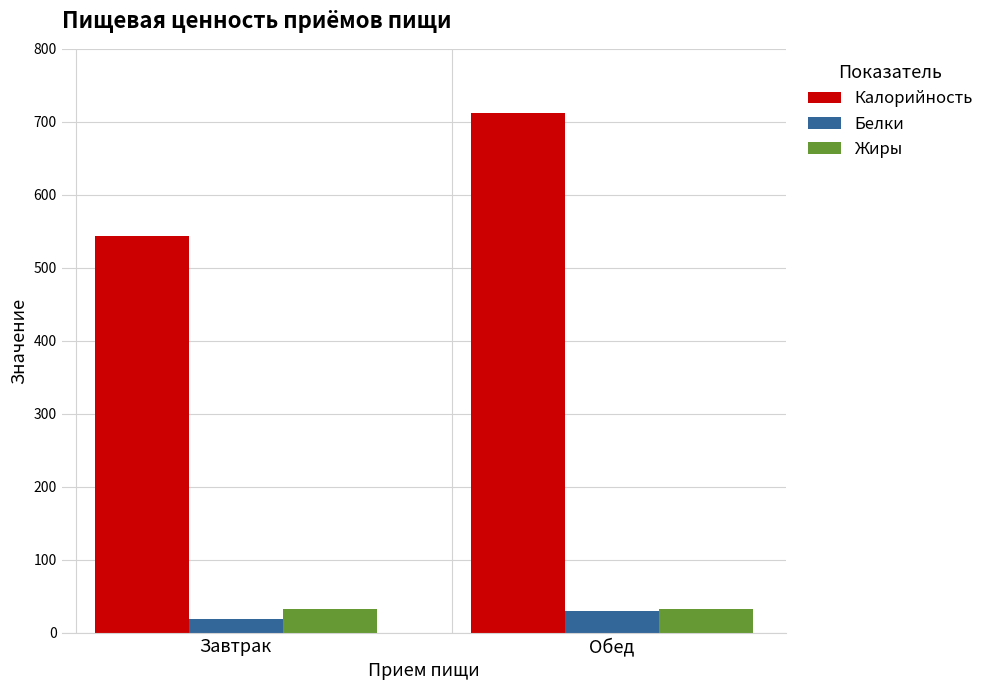

The Жиры series shows 32.4 at Завтрак. True or false?

True